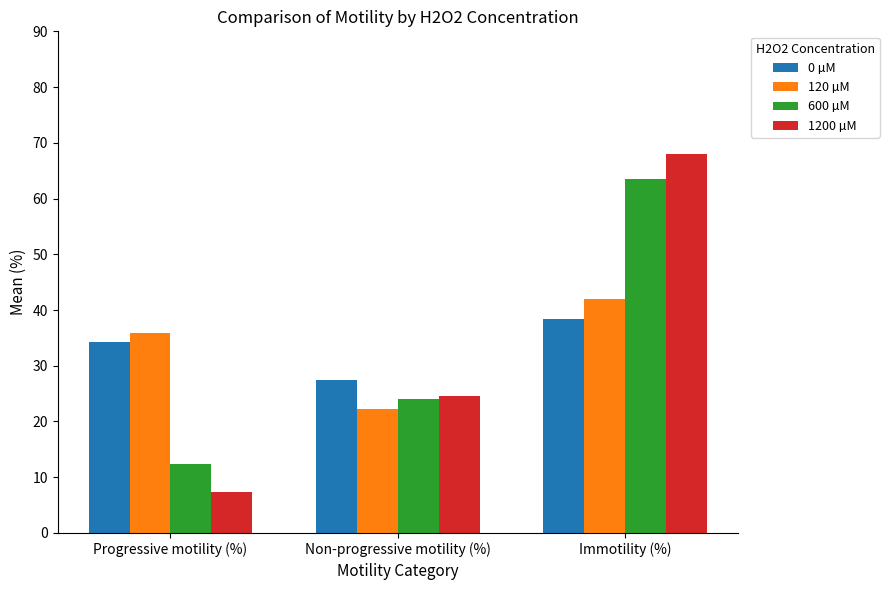

How many series are shown in this chart?

4